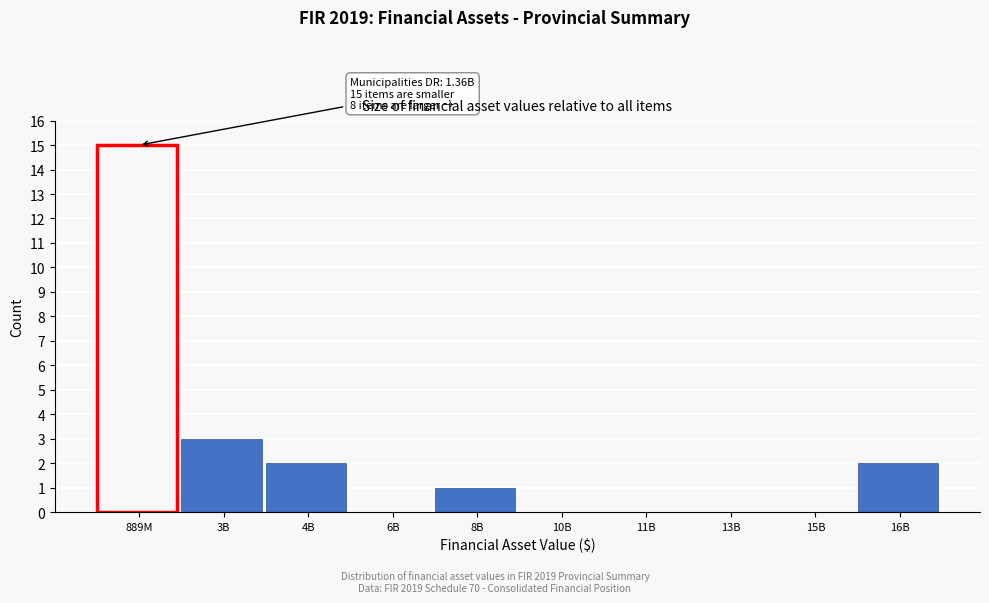

Reading left to right, extract all data points from this chart.

889M=15	3B=3	4B=2	6B=0	8B=1	10B=0	11B=0	13B=0	15B=0	16B=2